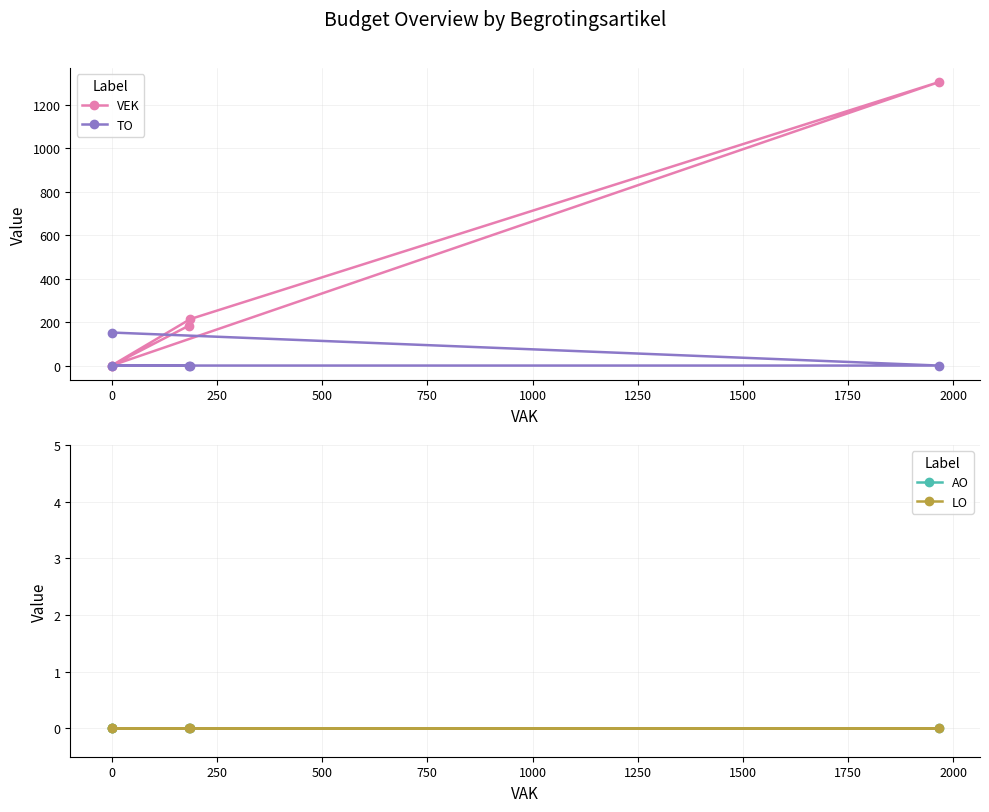

What is the sum of all TO values?

152